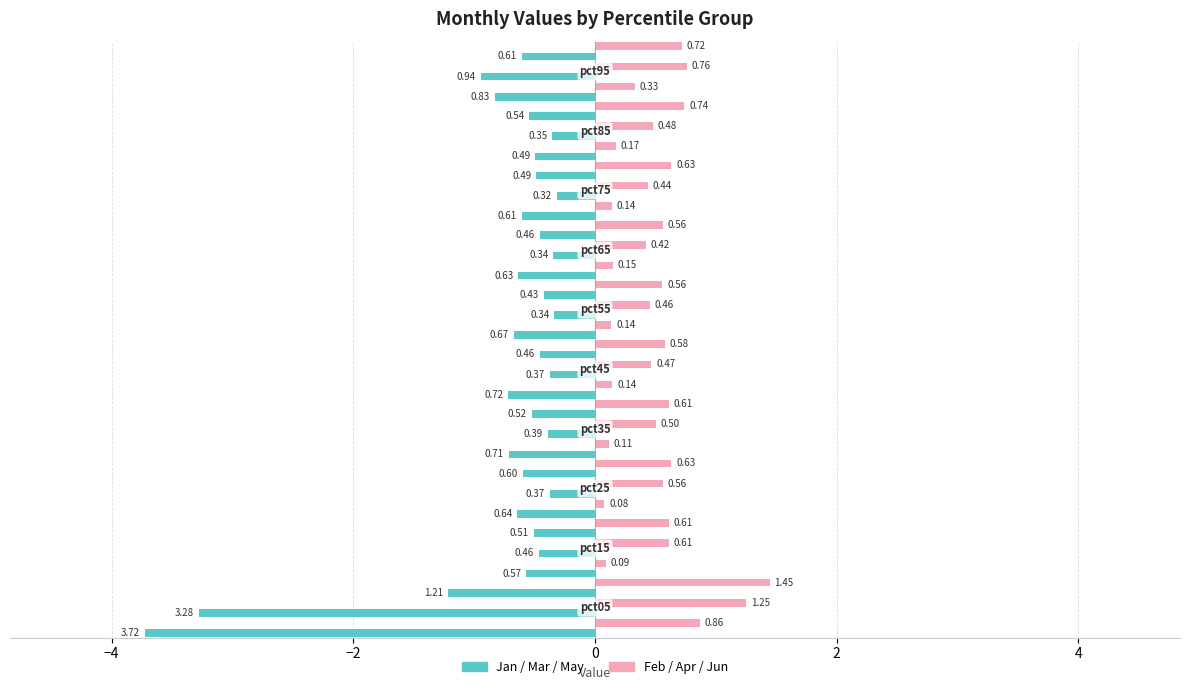

What is the total value across all series at −2?

-0.3